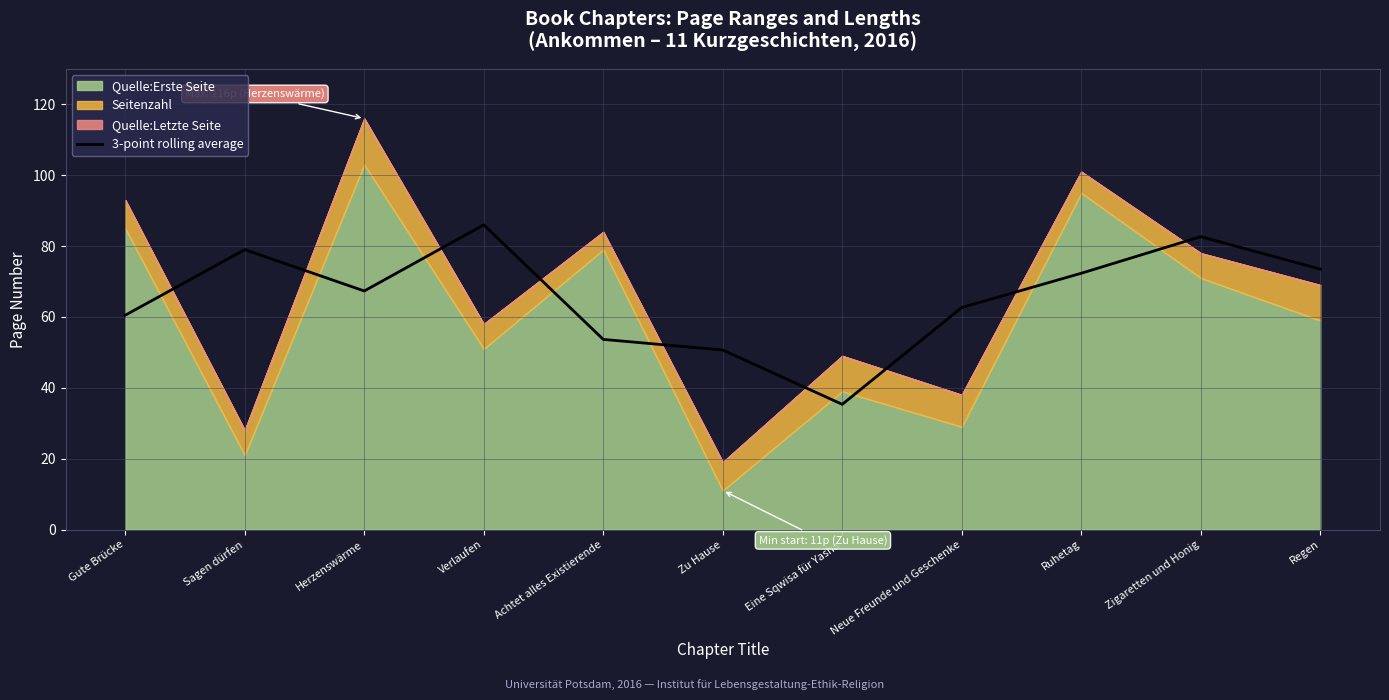

The value at Zigaretten und Honig is 82.7. True or false?

True